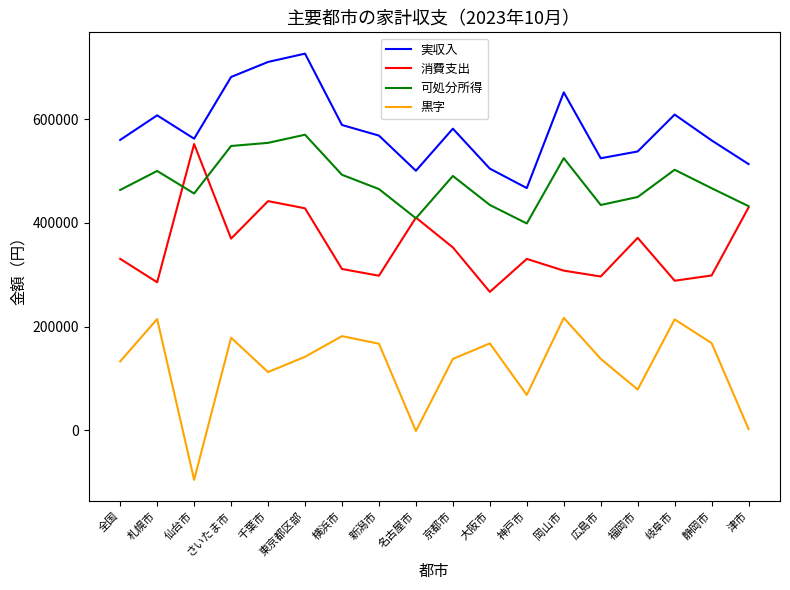

How many interior local peaks does the 実収入 series have?

5